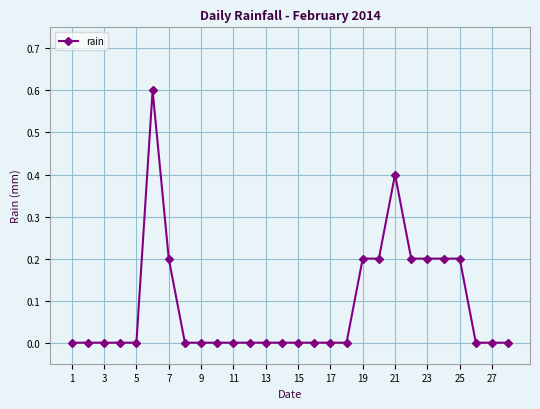

What is the value of the 21st point from the left?

0.4